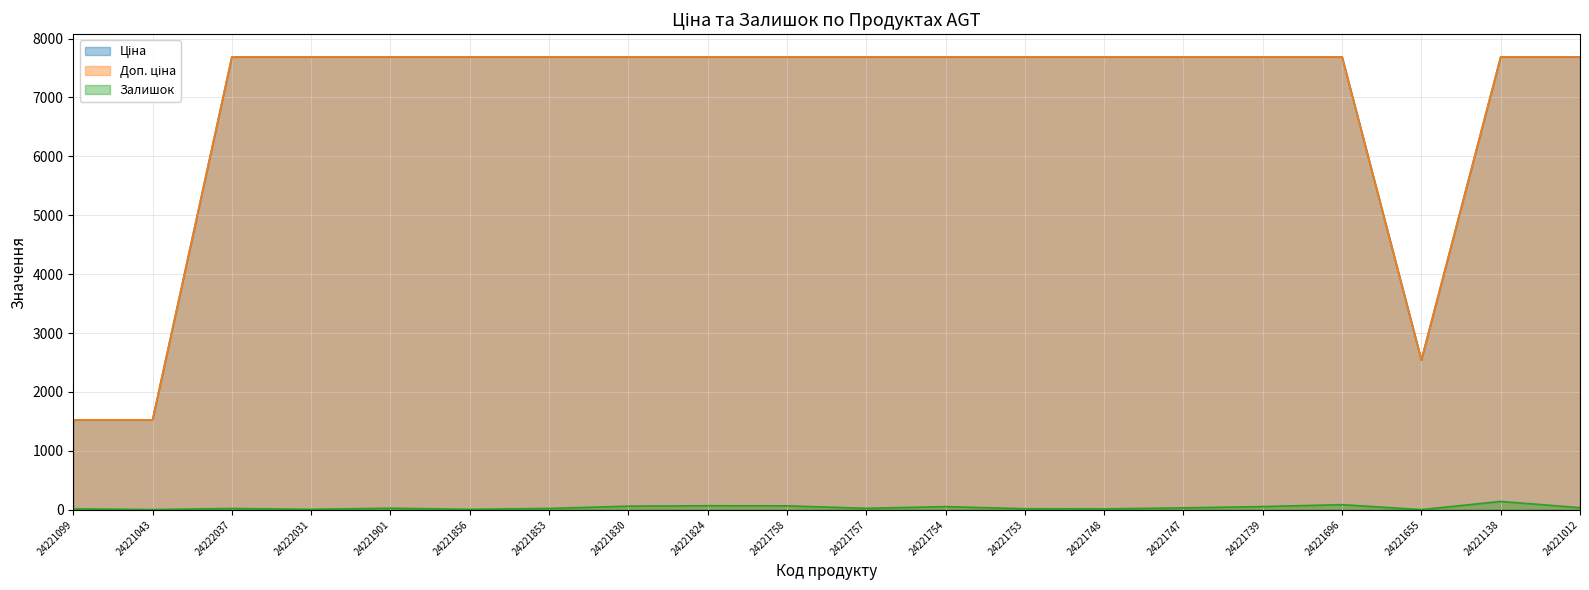

The value of Доп. ціна at 24221099 is 1527.0. True or false?

True